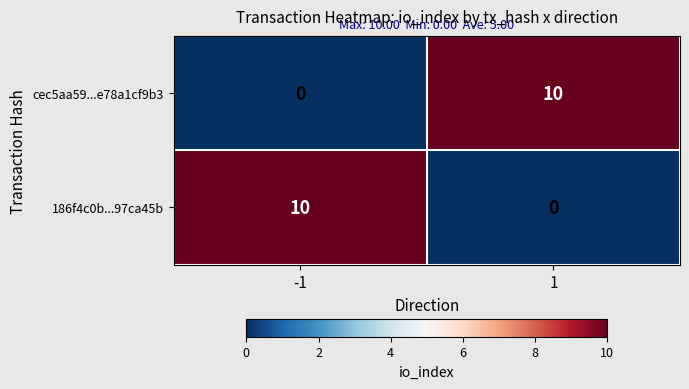

What is the total value across all series at 1?

10